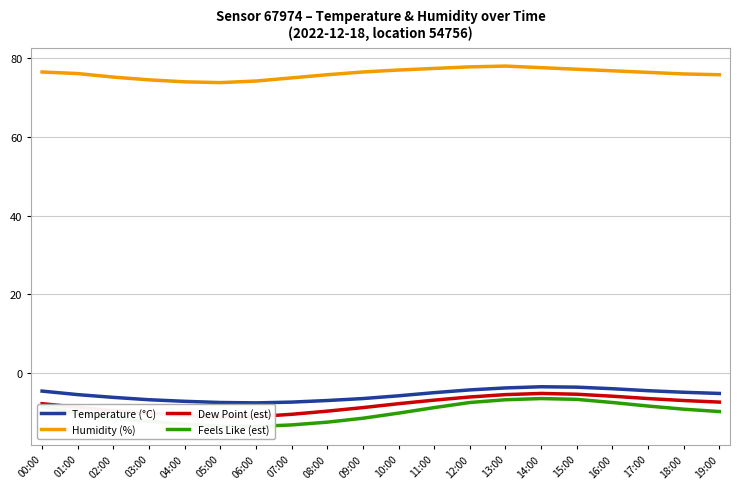

Where is Humidity (%) nearest to the value 75?

07:00